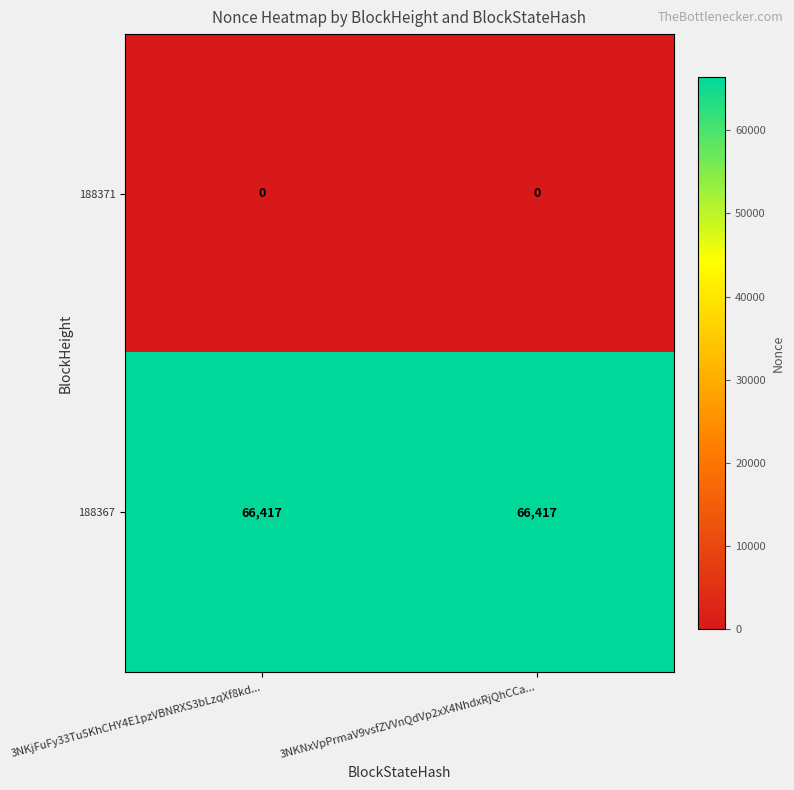

Rank the series by their average value, from highest to lowest.

188367, 188371